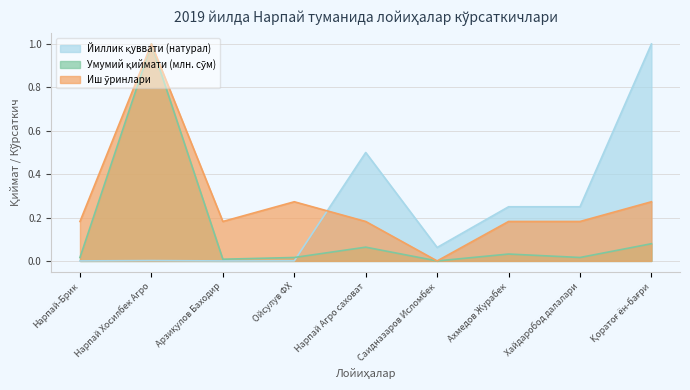

Which series has the largest range (max minus min)?

Йиллик қуввати (натурал)